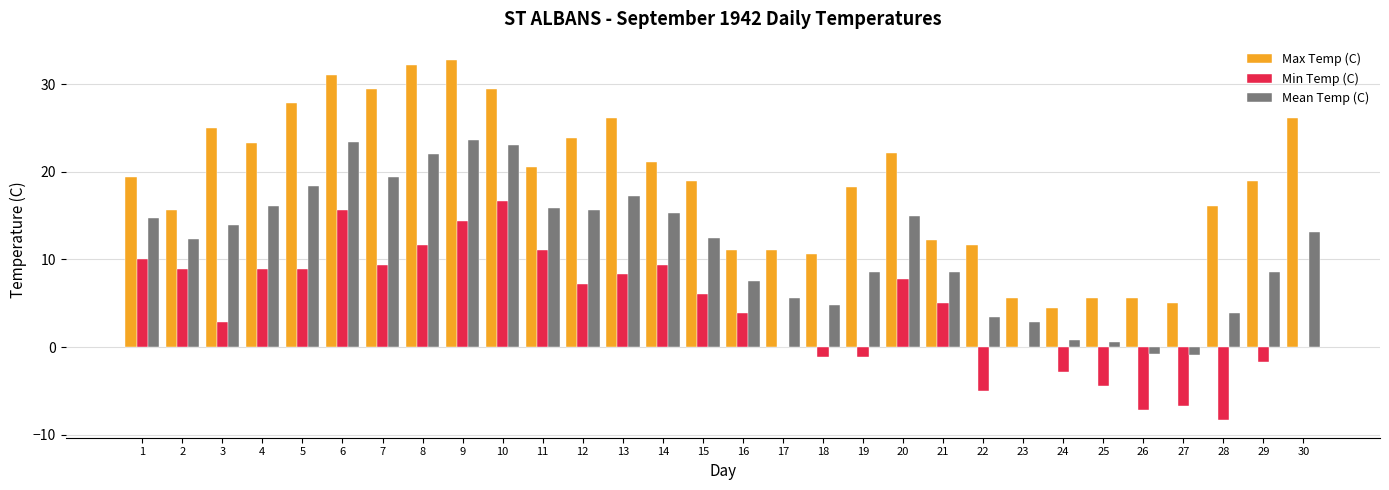

What is the highest value of the Max Temp (C) series?

32.8